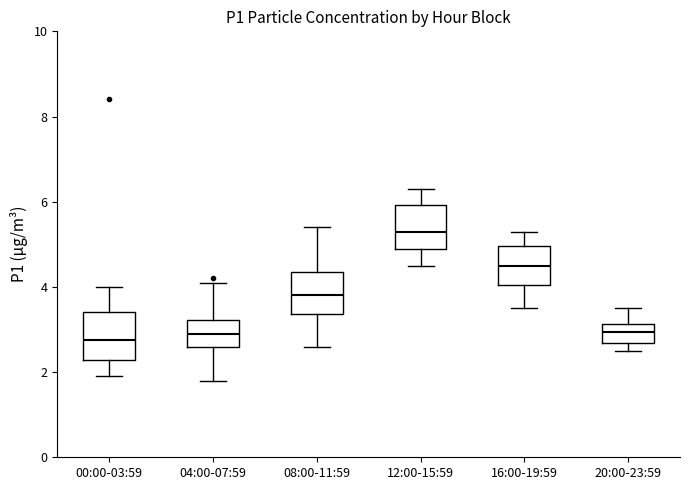

Reading left to right, read every box against the y-axis: the position of its median line, the range the box covers, and the ends of its whiskers. The values are not printed on the chart, so give them approximately, as read against the axis.

00:00-03:59: median 2.8, box 2.2 to 3.4, whiskers 2.0 to 4.0
04:00-07:59: median 3.0, box 2.6 to 3.2, whiskers 1.8 to 4.2
08:00-11:59: median 3.8, box 3.4 to 4.4, whiskers 2.6 to 5.4
12:00-15:59: median 5.4, box 5.0 to 6.0, whiskers 4.6 to 6.4
16:00-19:59: median 4.6, box 4.0 to 5.0, whiskers 3.6 to 5.4
20:00-23:59: median 3.0, box 2.6 to 3.2, whiskers 2.6 (just below the box's lower edge) to 3.6